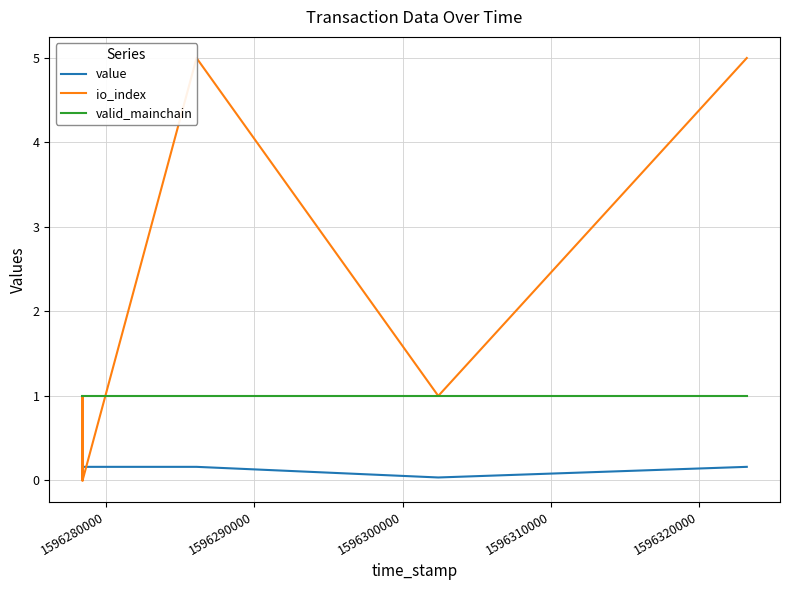

How many positive values does the io_index series have?

4